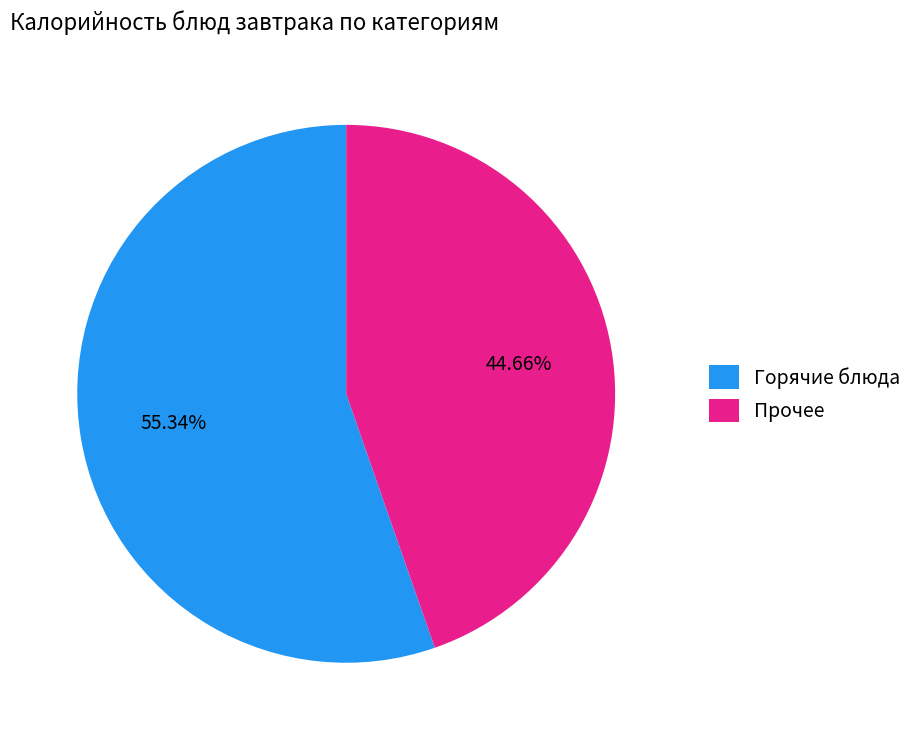

Which slice represents more than half of the pie?

Горячие блюда